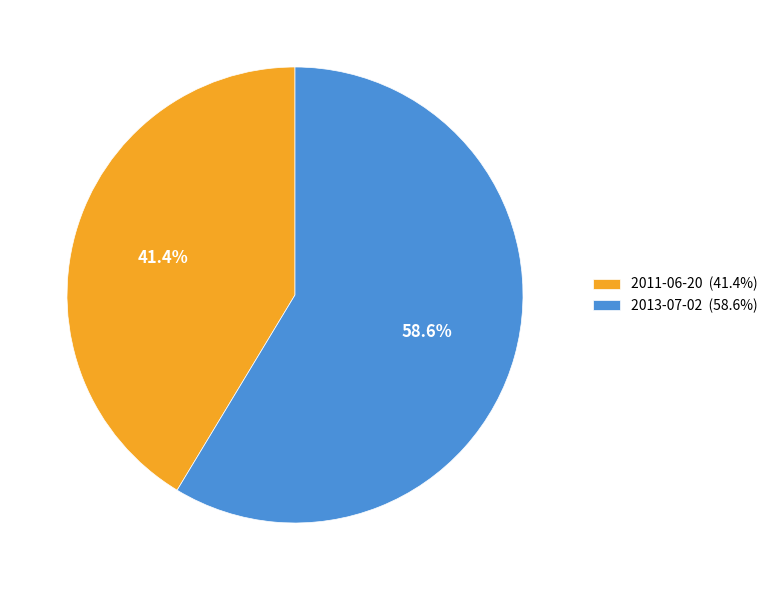

What is the majority slice?

2013-07-02